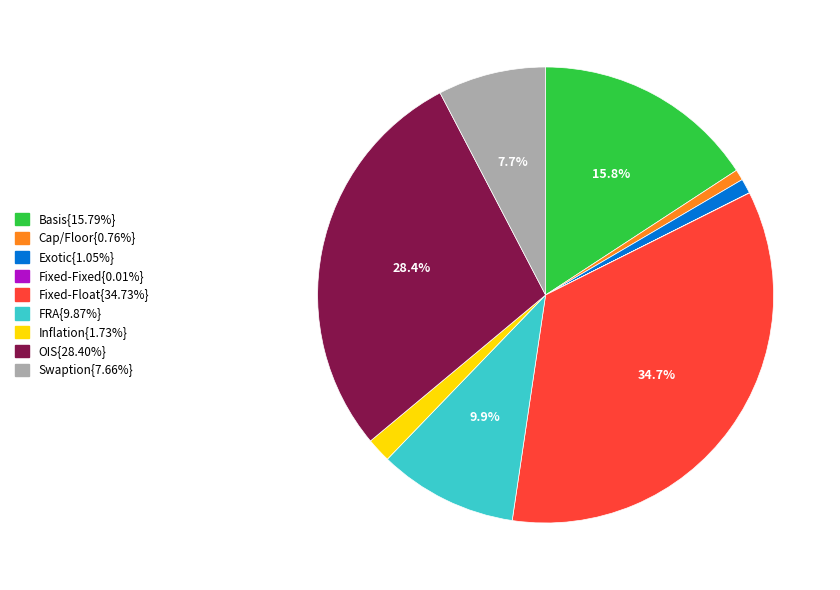

Is there any slice that represents more than half of the pie?

No